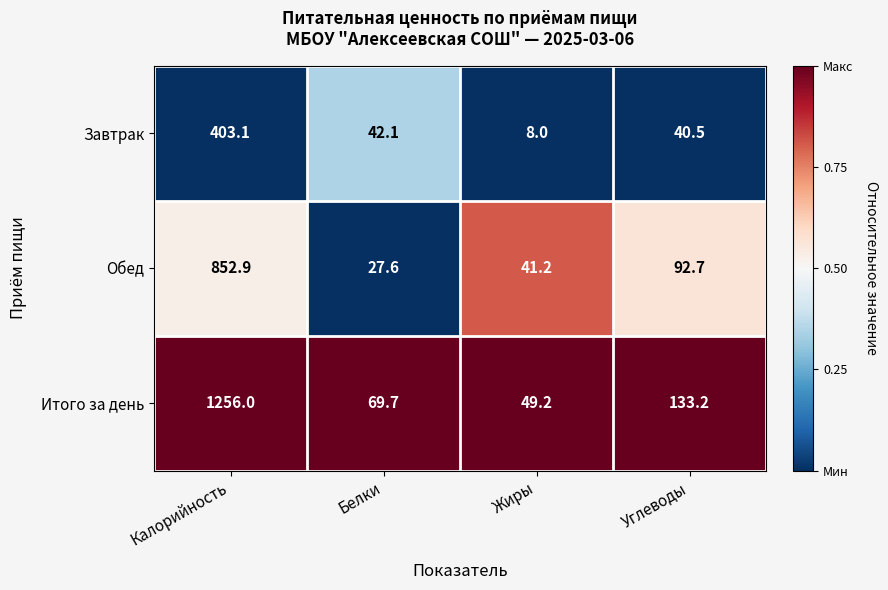

Which series has the widest spread of values?

Итого за день